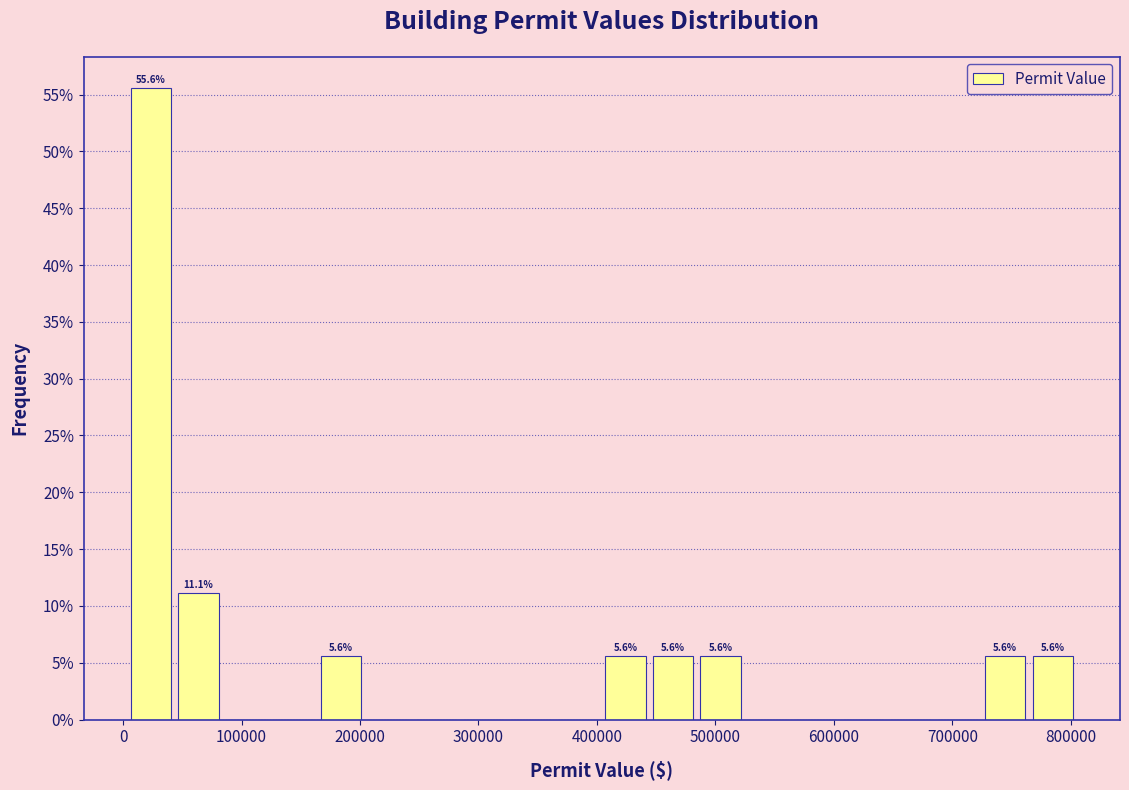

Which range on the x-axis has the tallest bar?

0 to 40000